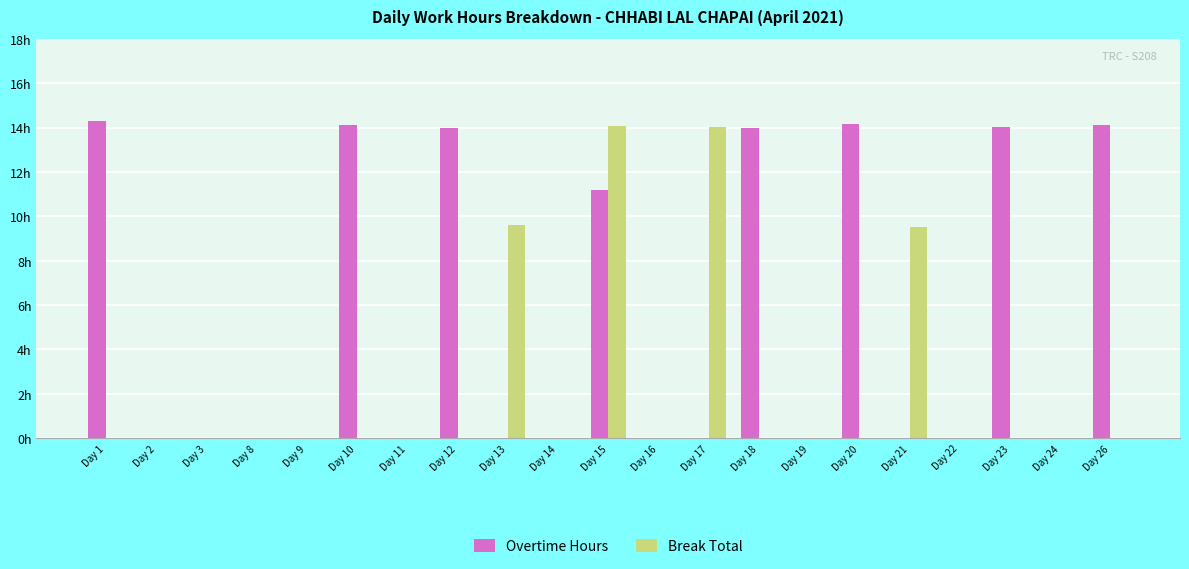

What are all the series names shown in the legend?

Overtime Hours, Break Total